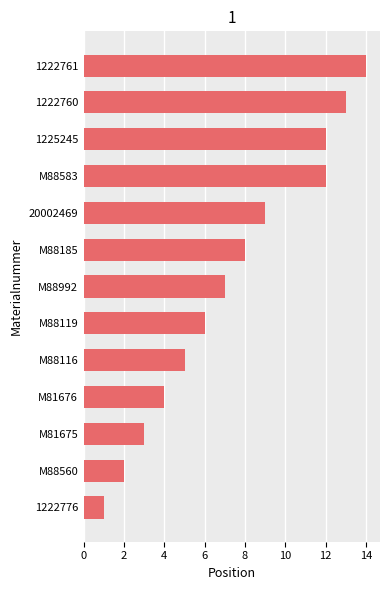

Does the chart contain stacked bars?

No